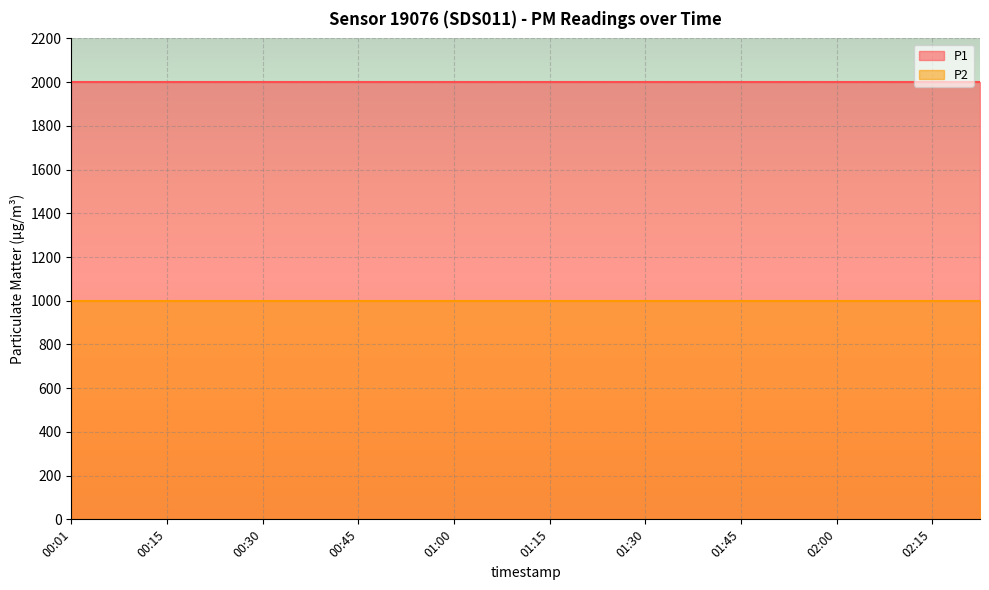

Reading right to left, transcribe all the data shown in this chart.

P1: 02:22=1999.9	02:15=1999.9	02:07=1999.9	02:00=1999.9	01:52=1999.9	01:45=1999.9	01:37=1999.9	01:30=1999.9	01:22=1999.9	01:15=1999.9	01:07=1999.9	01:00=1999.9	00:52=1999.9	00:45=1999.9	00:38=1999.9	00:30=1999.9	00:23=1999.9	00:15=1999.9	00:08=1999.9	00:01=1999.9
P2: 02:22=999.9	02:15=999.9	02:07=999.9	02:00=999.9	01:52=999.9	01:45=999.9	01:37=999.9	01:30=999.9	01:22=999.9	01:15=999.9	01:07=999.9	01:00=999.9	00:52=999.9	00:45=999.9	00:38=999.9	00:30=999.9	00:23=999.9	00:15=999.9	00:08=999.9	00:01=999.9